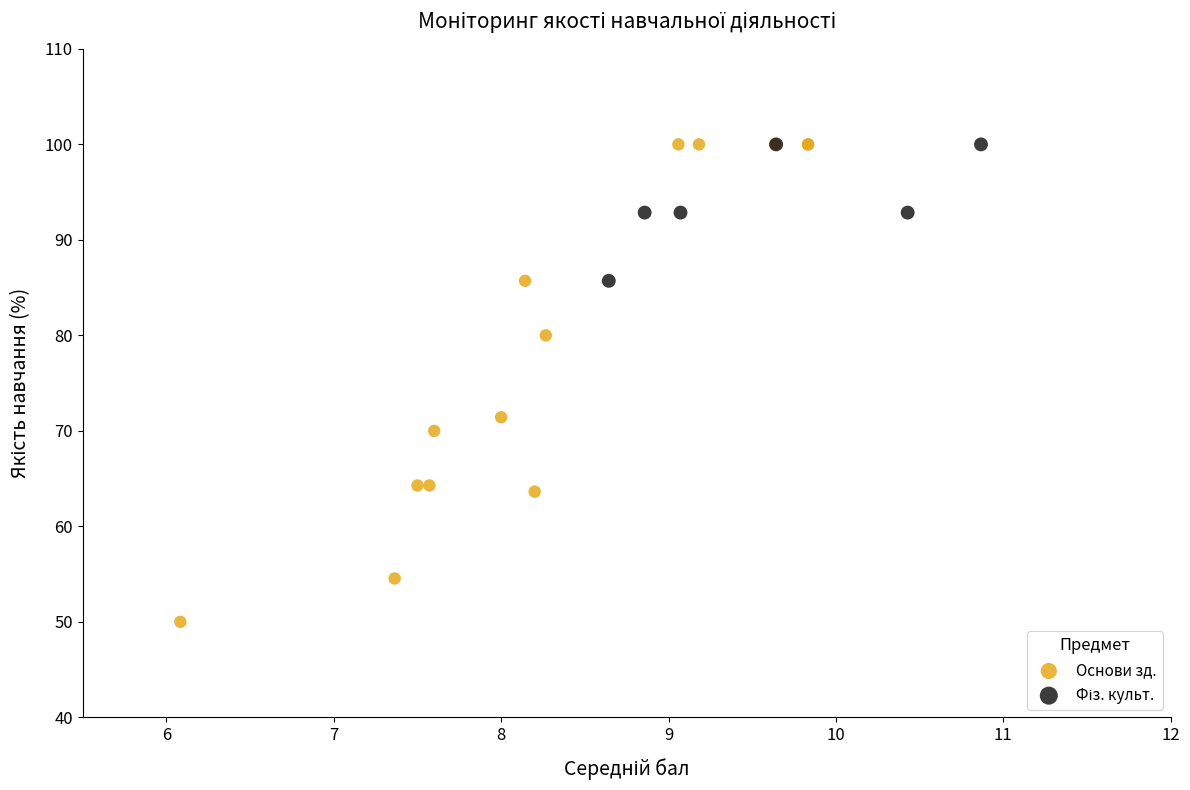

Which series contains the lowest Y value?

Основи зд.